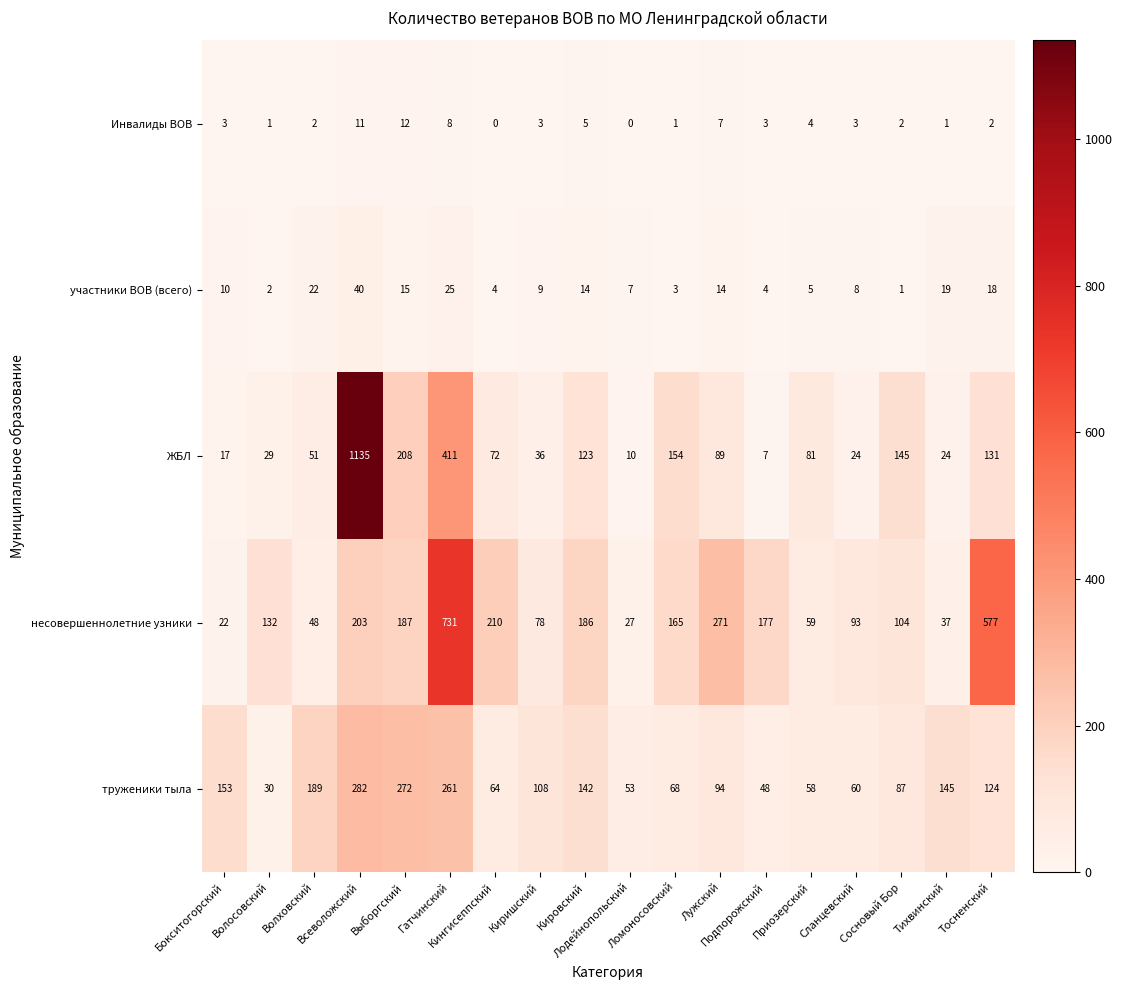

Which series has the widest spread of values?

ЖБЛ